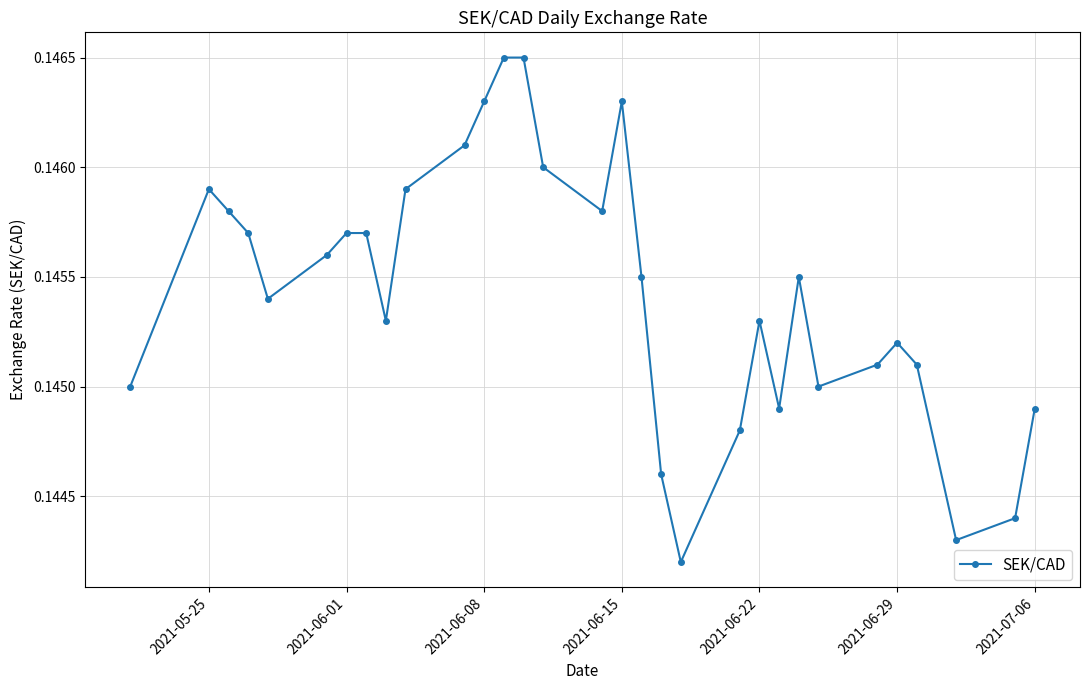

How many lines are shown in the chart?

1